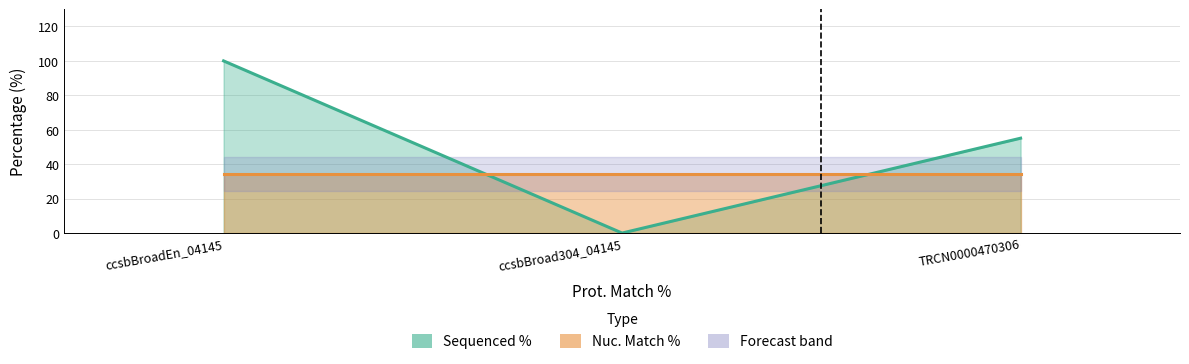

List the labels in order of value, largest first.

ccsbBroadEn_04145, TRCN0000470306, ccsbBroad304_04145